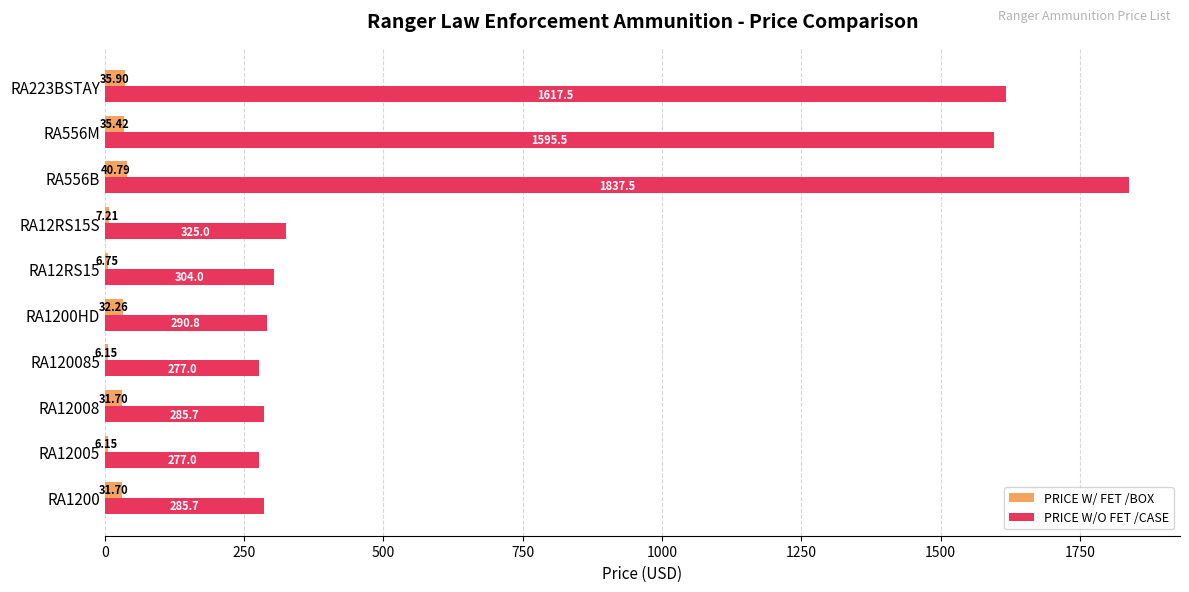

What is the difference between the PRICE W/ FET /BOX values at RA12005 and RA12RS15?

0.6